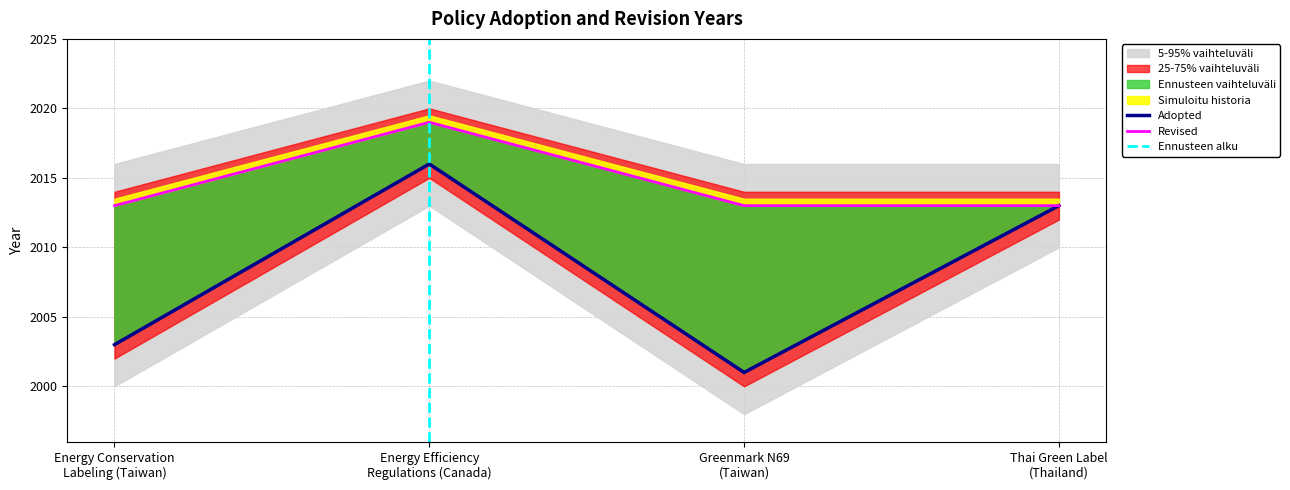

Read the value at Energy Conservation
Labeling (Taiwan).

2003